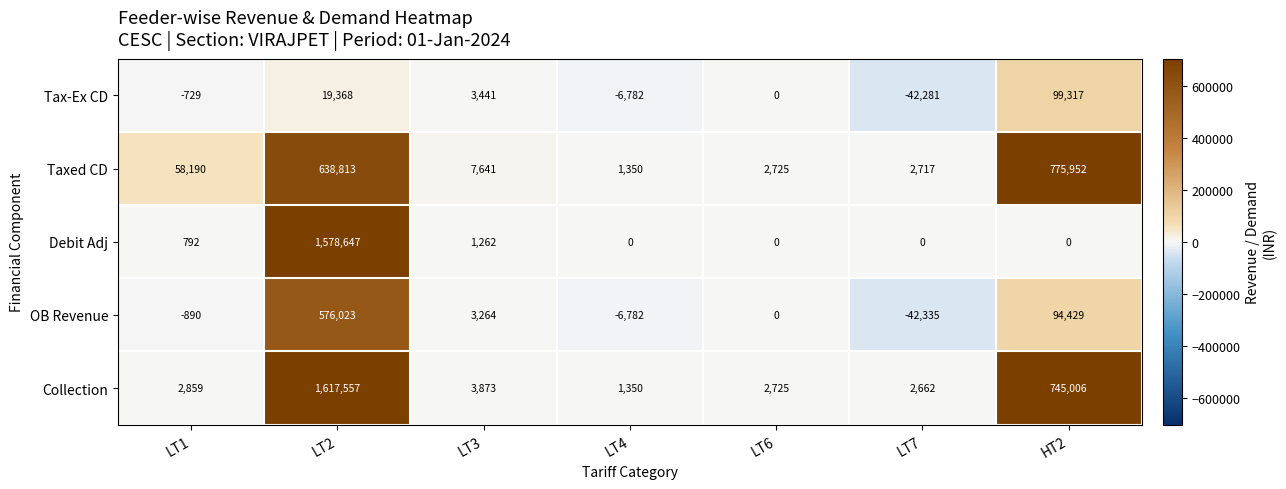

Which category has the lowest value across all series?

LT7